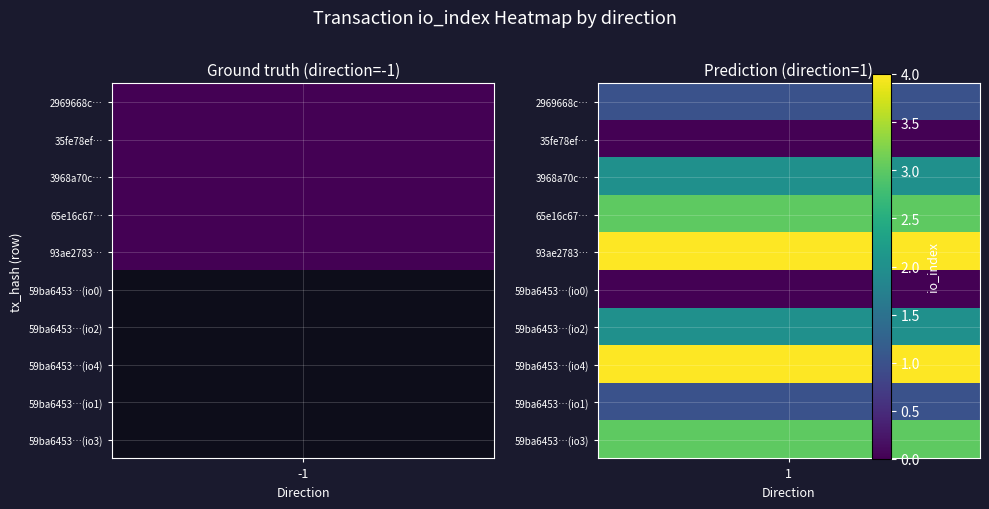

Which series has the widest spread of values?

93ae278360ce643ecff5c3eaea0910342f13aa6